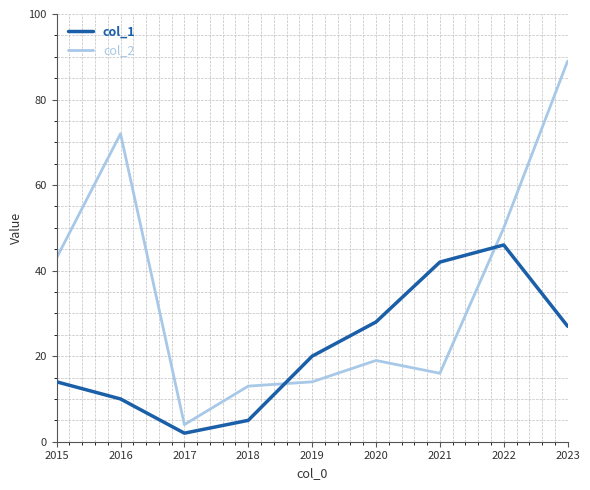

Which series ends up on top after the final intersection of col_1 and col_2?

col_2